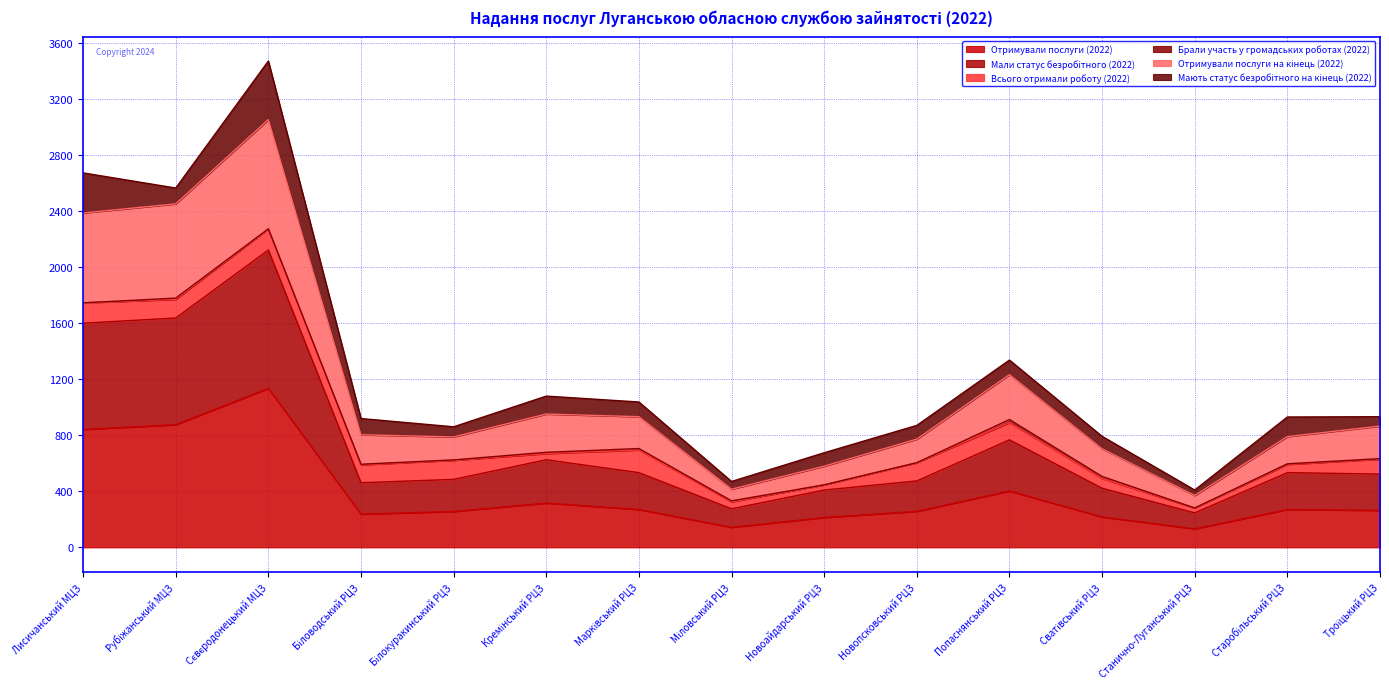

What is the total value across all series at Лисичанський МЦЗ?

2671